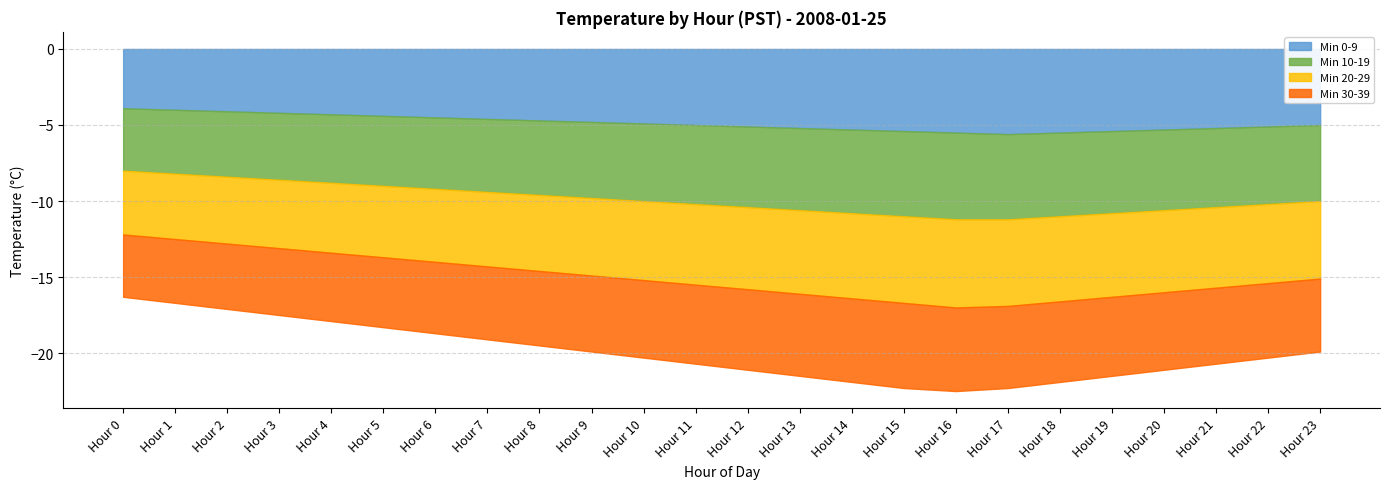

Which series changed the most between Hour 6 and Hour 11?

Min 0-9